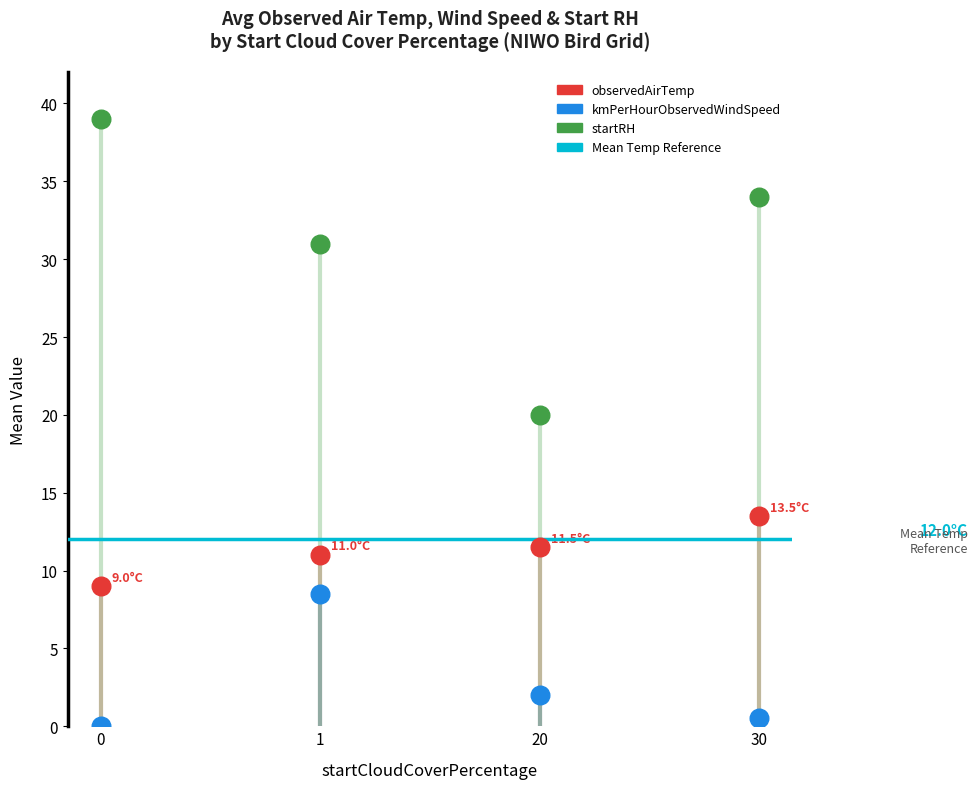

Which series reaches the minimum Y coordinate?

kmPerHourObservedWindSpeed